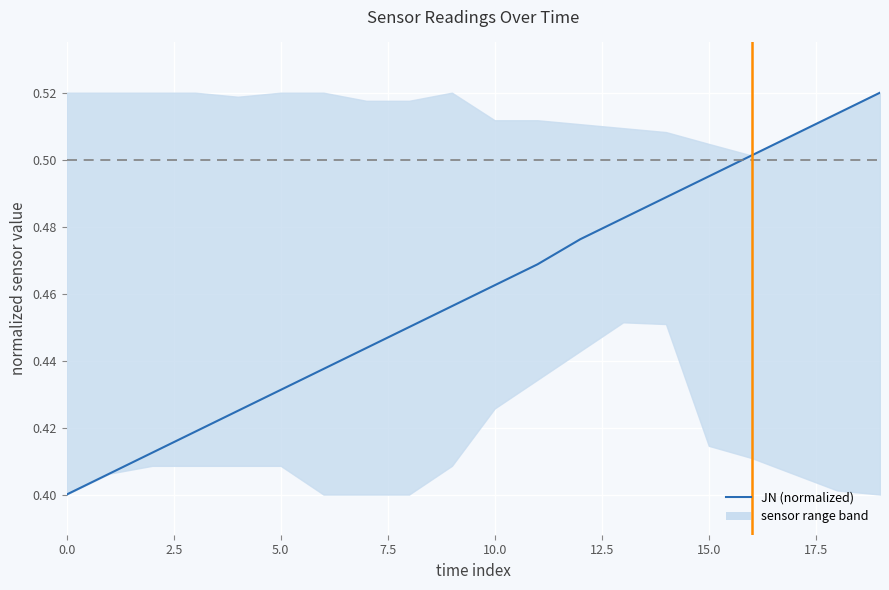

How many values are between 0 and 1?

20